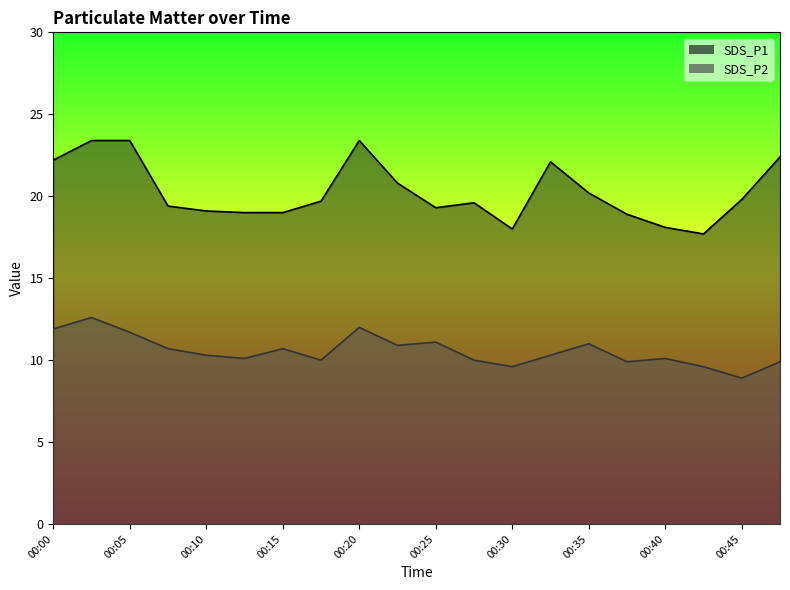

Which category has the highest value across all series?

00:03